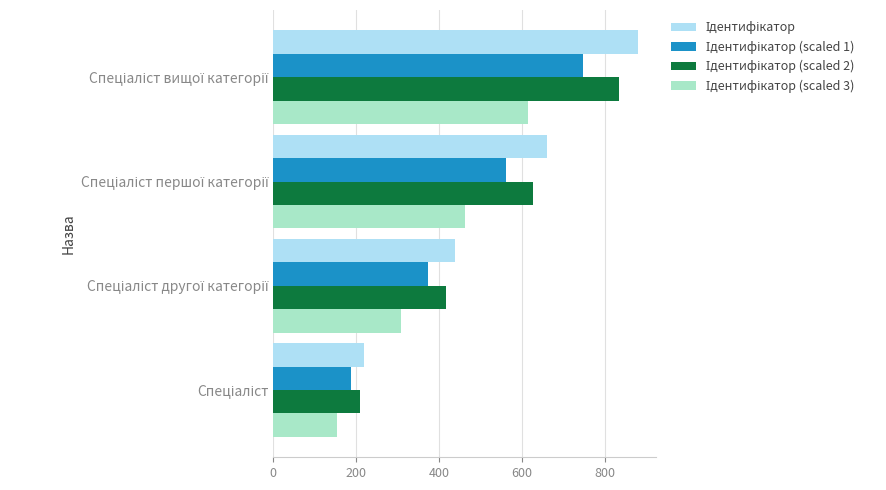

What is the minimum value shown in the chart?

154.0